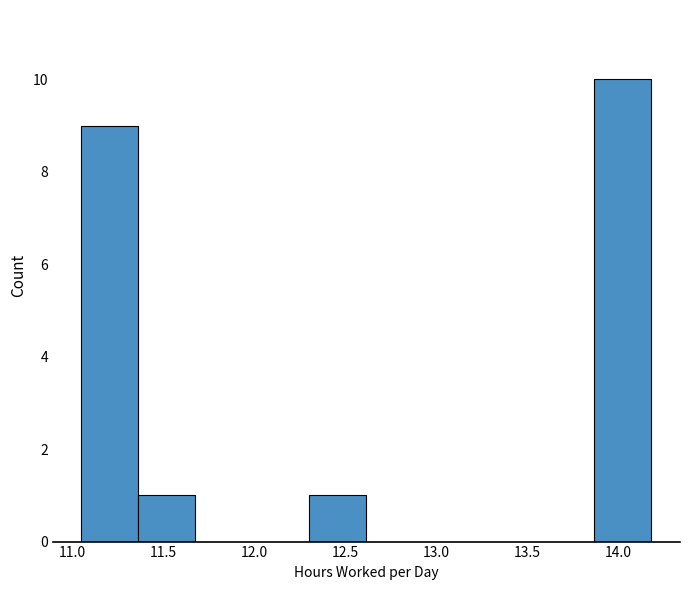

Over which range of the x-axis is the bar tallest?

13.85 to 14.20